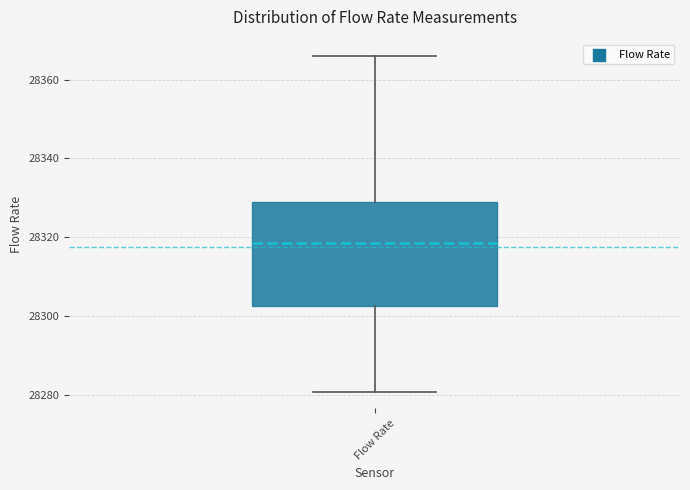

Transcribe this box plot: give where the median line is, the range the box spans, and where the two whiskers end, as read against the y-axis. The values are not printed on the chart, so give them approximately, as read against the axis.

median 28318, box 28302 to 28328, whiskers 28280 to 28366